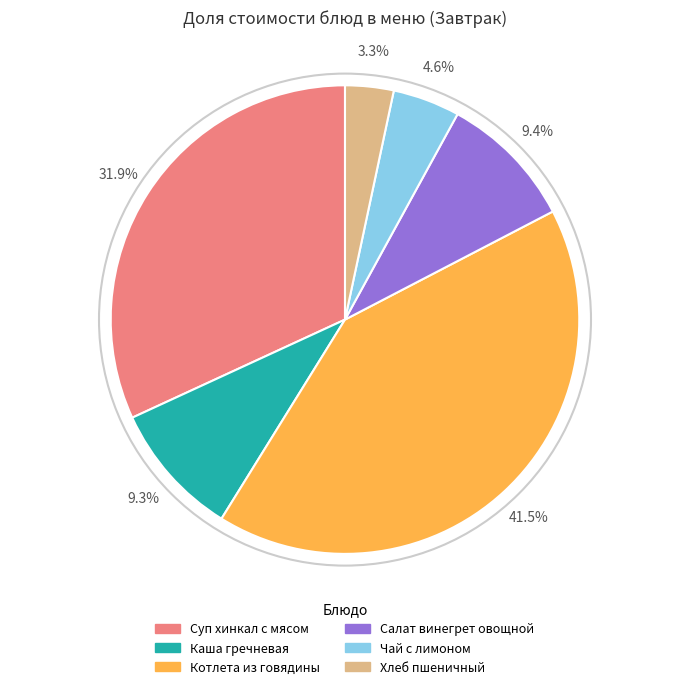

Is it true that Каша гречневая is 18% of the pie?

False